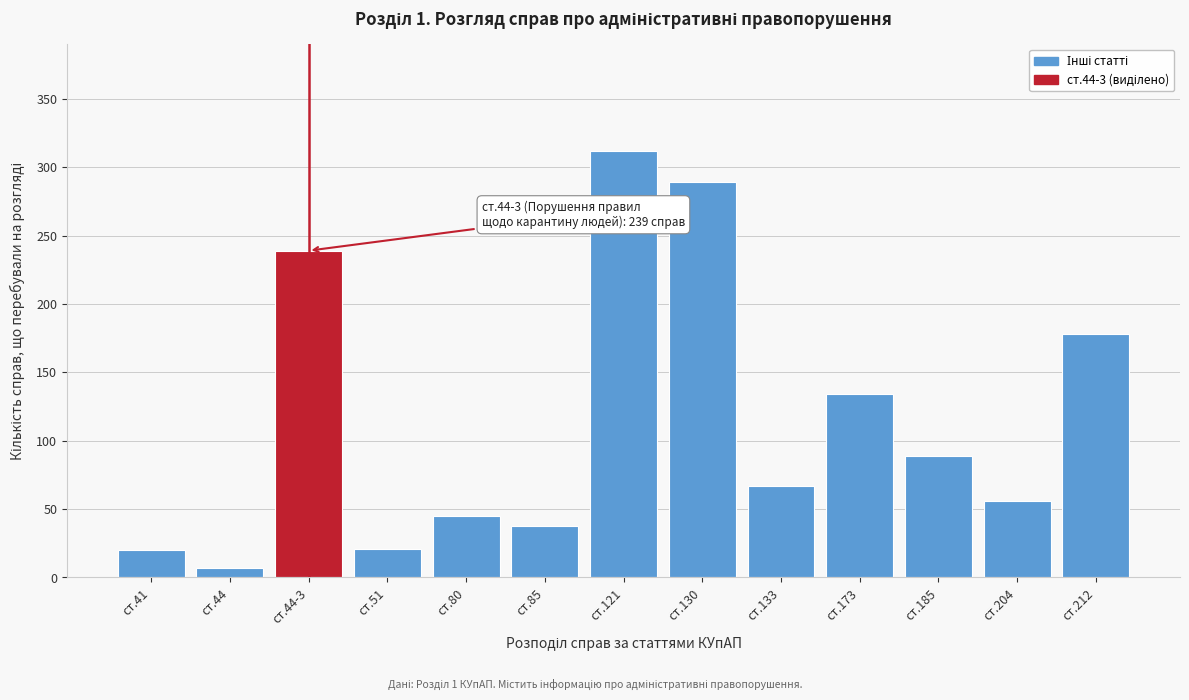

What is the maximum value shown in the chart?

312